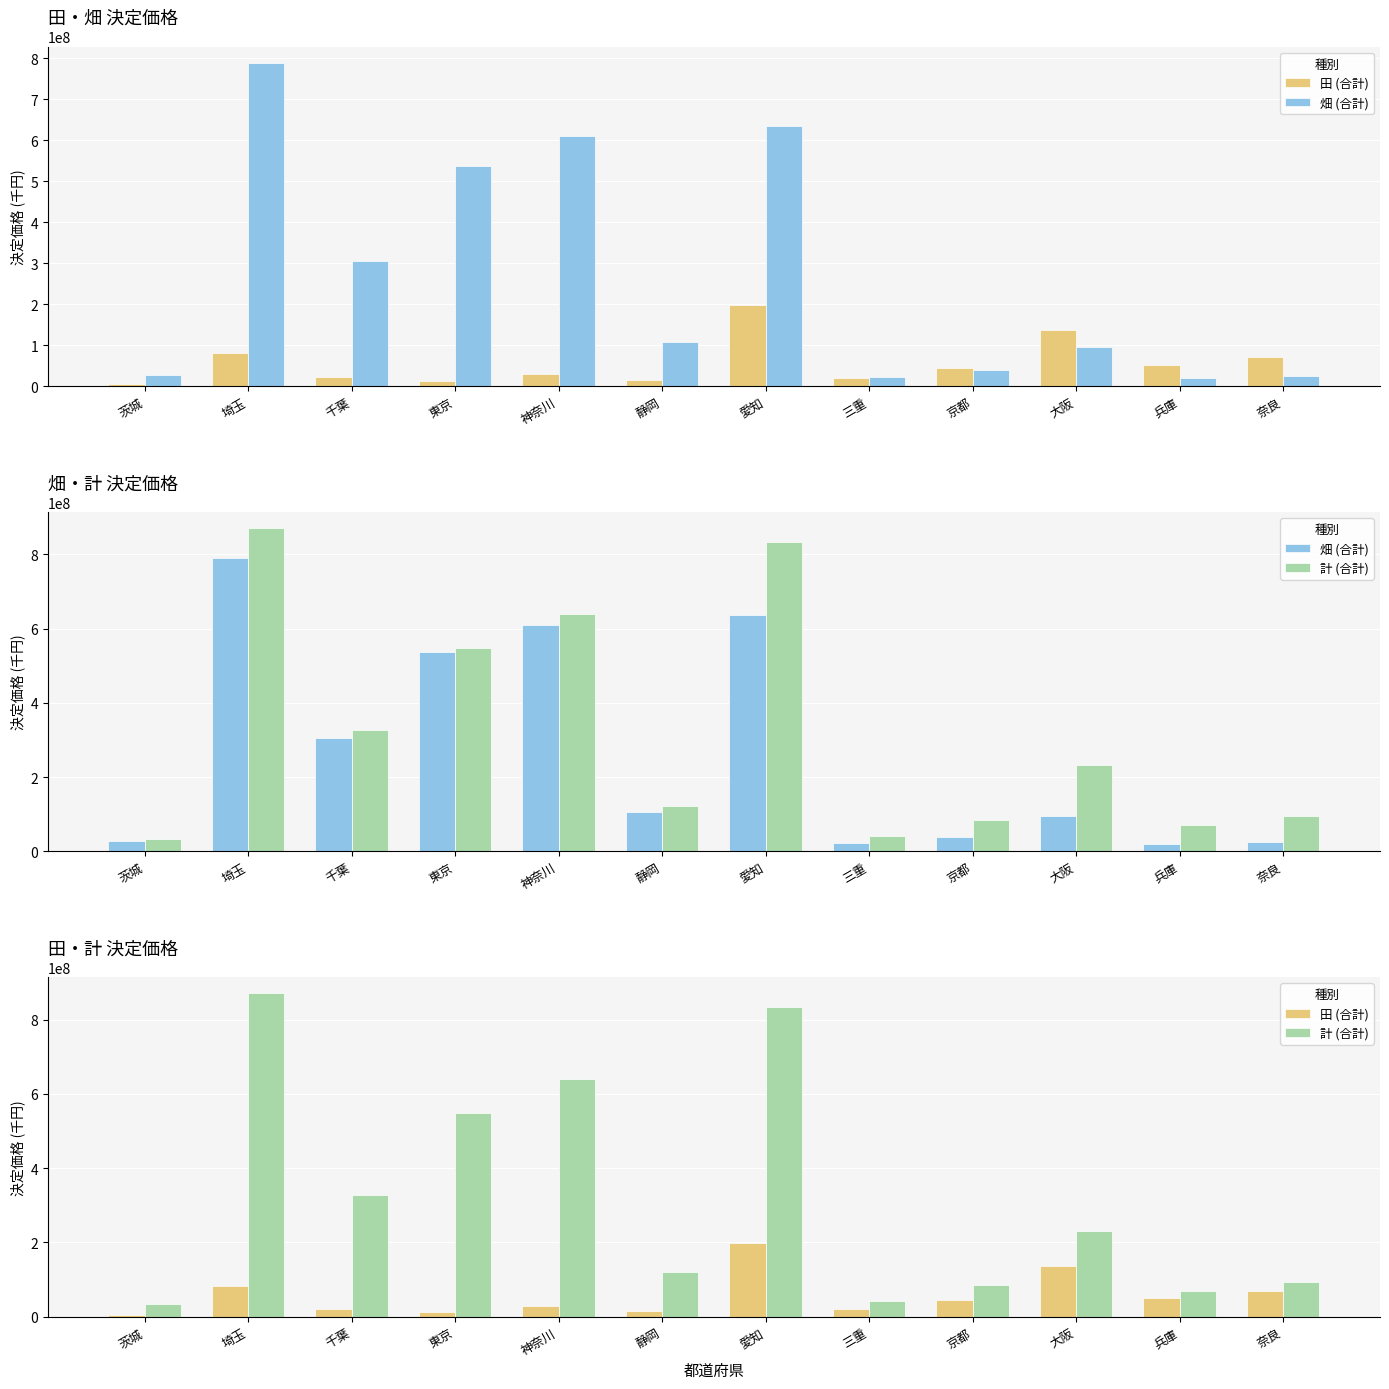

Reading left to right, extract all data points from this chart.

田 (合計): 5430555	81704611	21716955	11538581	29241754	14850000	198529428	19535050	44441054	135864555	50967127	70017376
畑 (合計): 27667682	789186918	304983979	536430658	610141763	106357089	635380139	22983453	39993526	95454530	19001171	24067891
計 (合計): 33098237	870891529	326700934	547969239	639383517	121207089	833909567	42518503	84434580	231319085	69968298	94085267